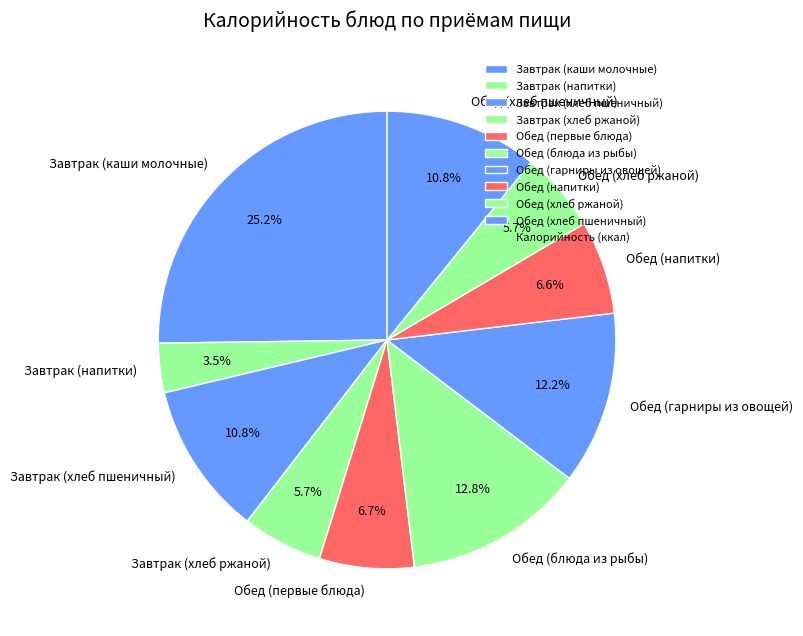

Is the sum of Обед (хлеб пшеничный) and Обед (гарниры из овощей) greater than half?

No